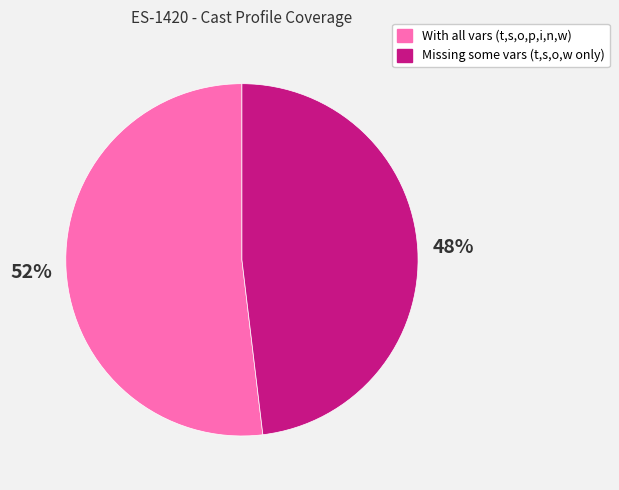

Does any single category account for the majority?

Yes